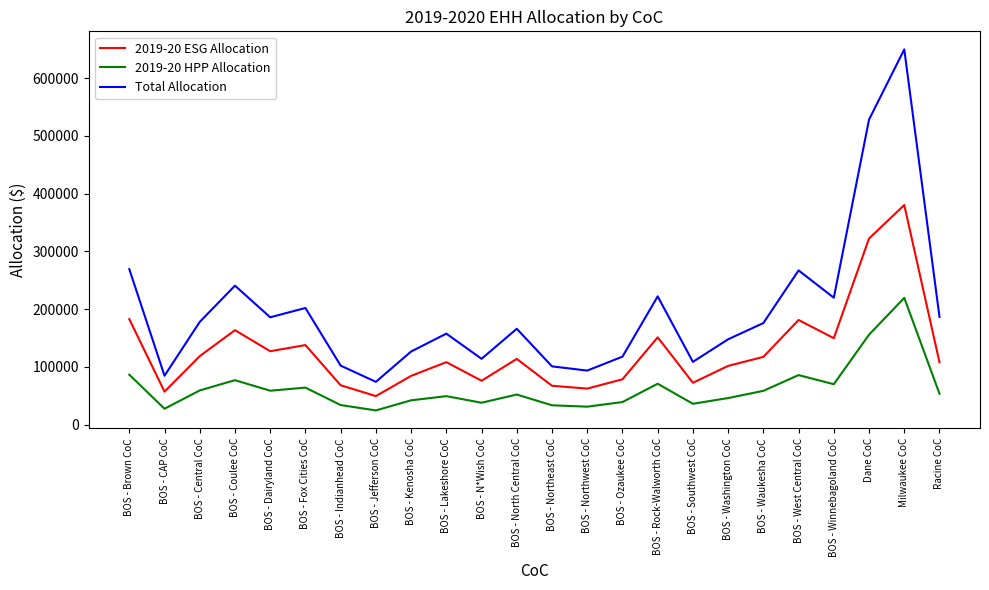

Which series has the largest total across all categories?

Total Allocation